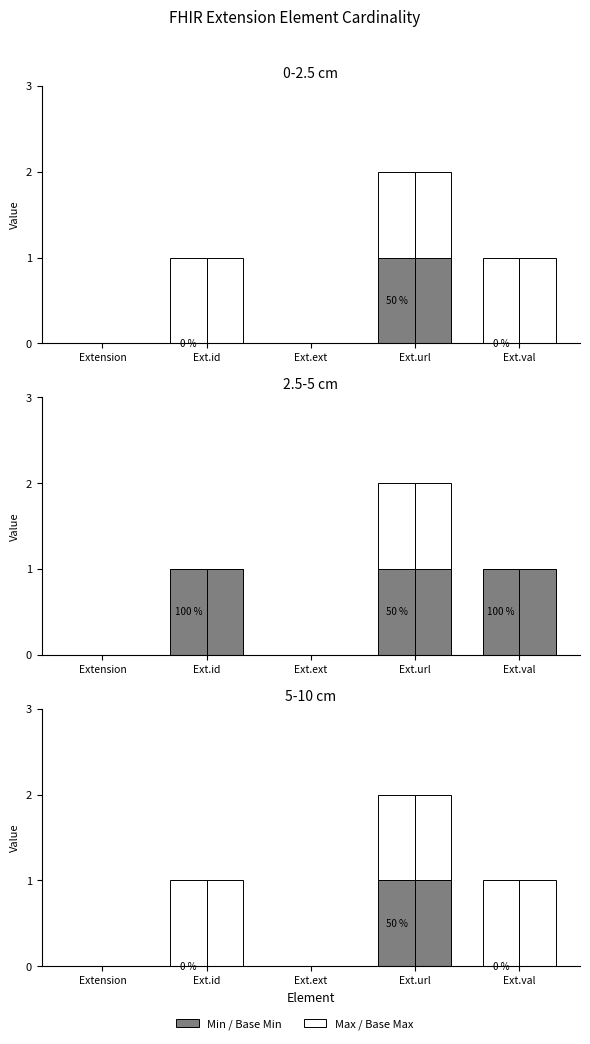

How many values in the Base Min series exceed 0?

1